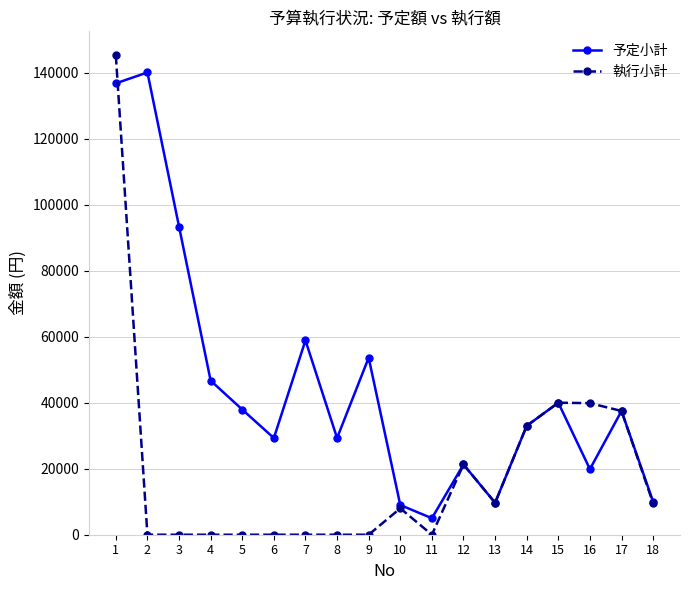

The value of 執行小計 at 18 is 4750. True or false?

False